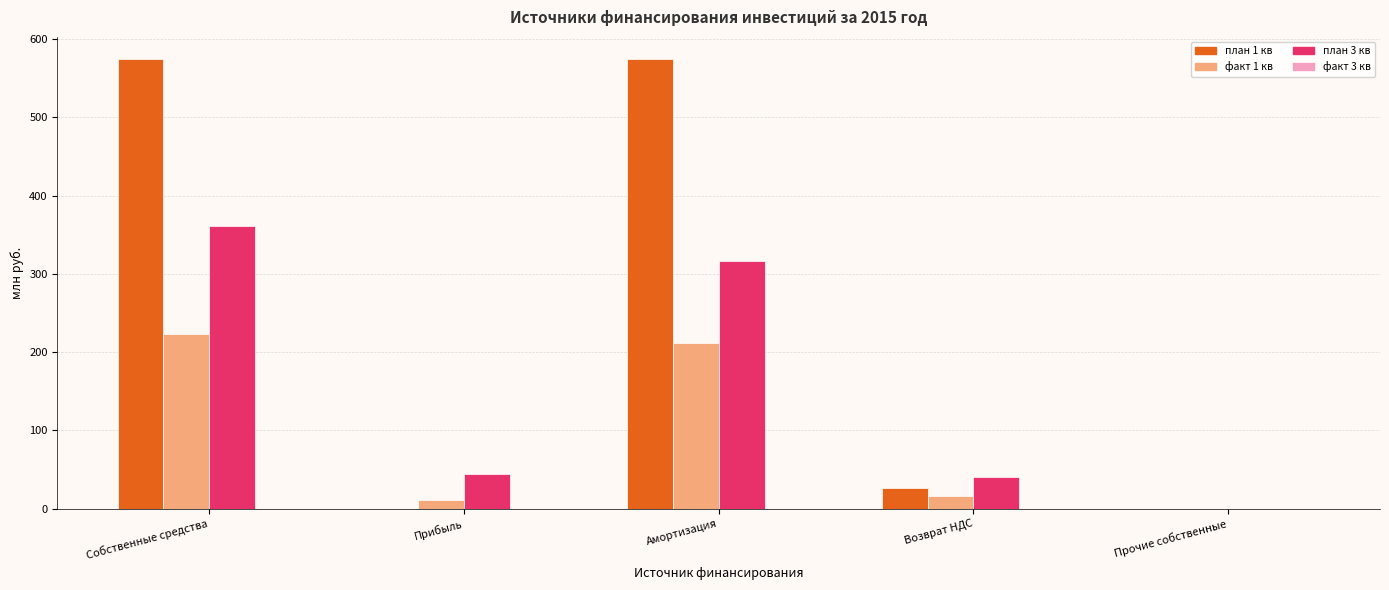

Read the факт 1 кв value at Прибыль.

11.3